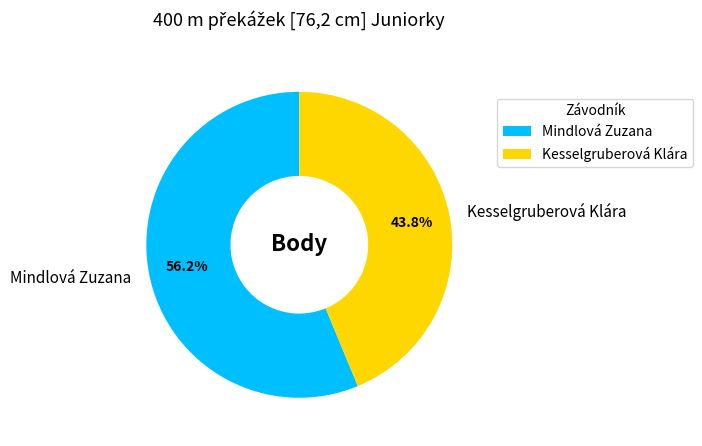

To the nearest percent, what percentage of the pie is Kesselgruberová Klára?

44%